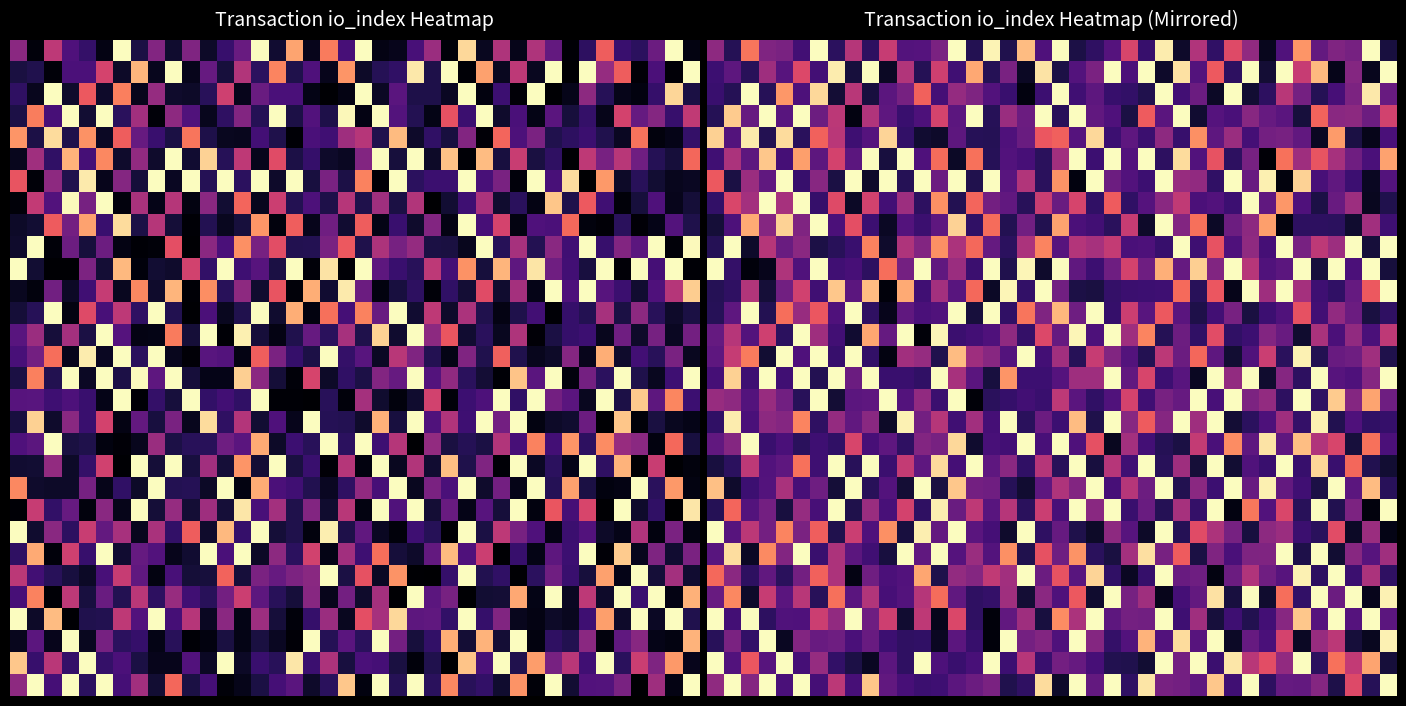

Which series has the largest range (max minus min)?

5